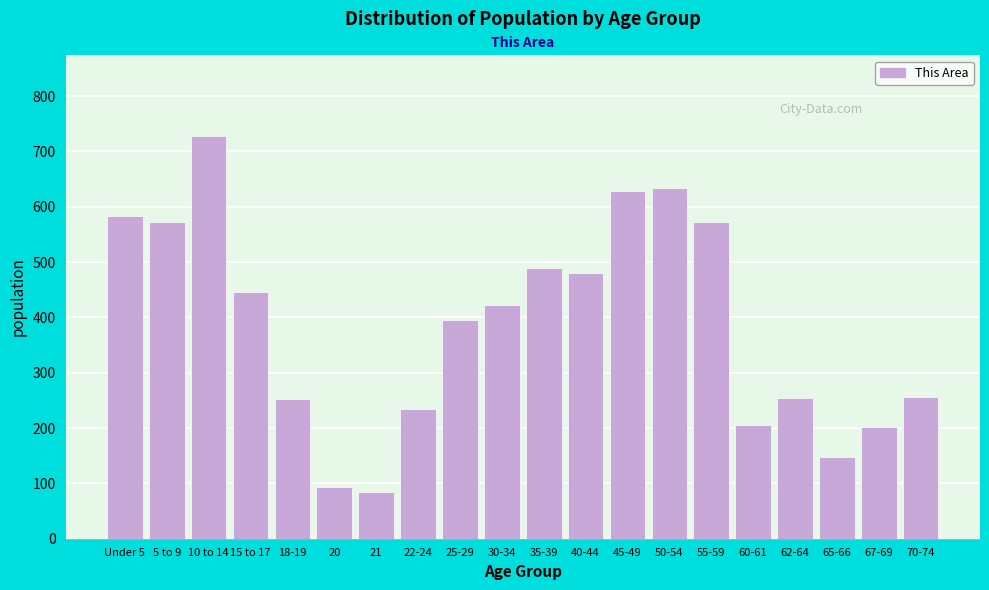

What position from the right is 5 to 9?

19